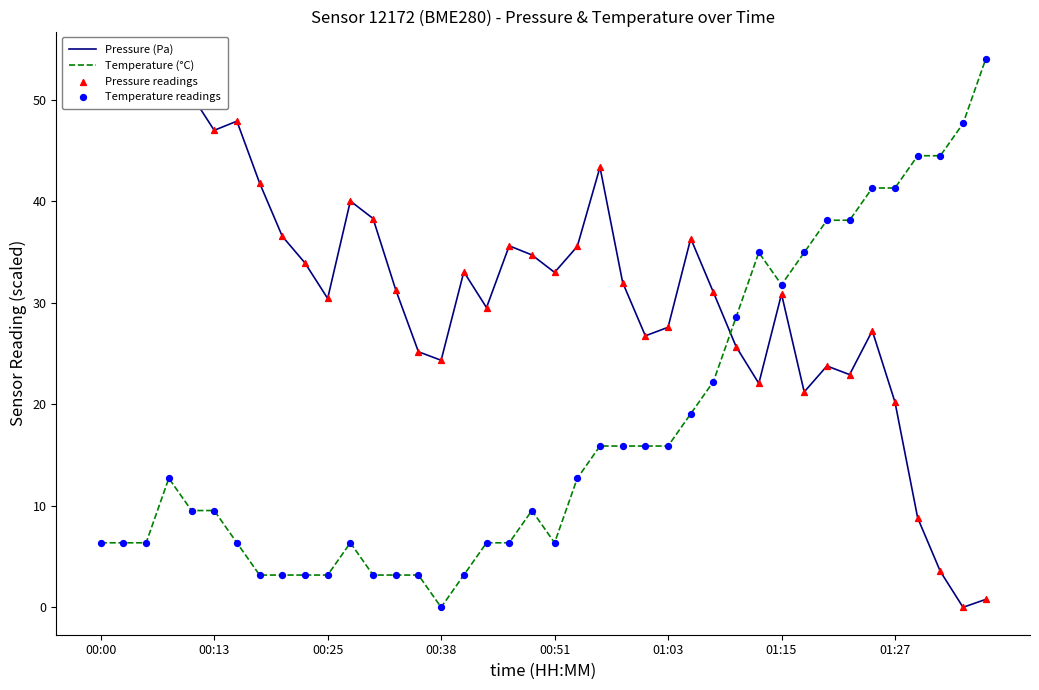

What is the total value across all series at 19?

88.5